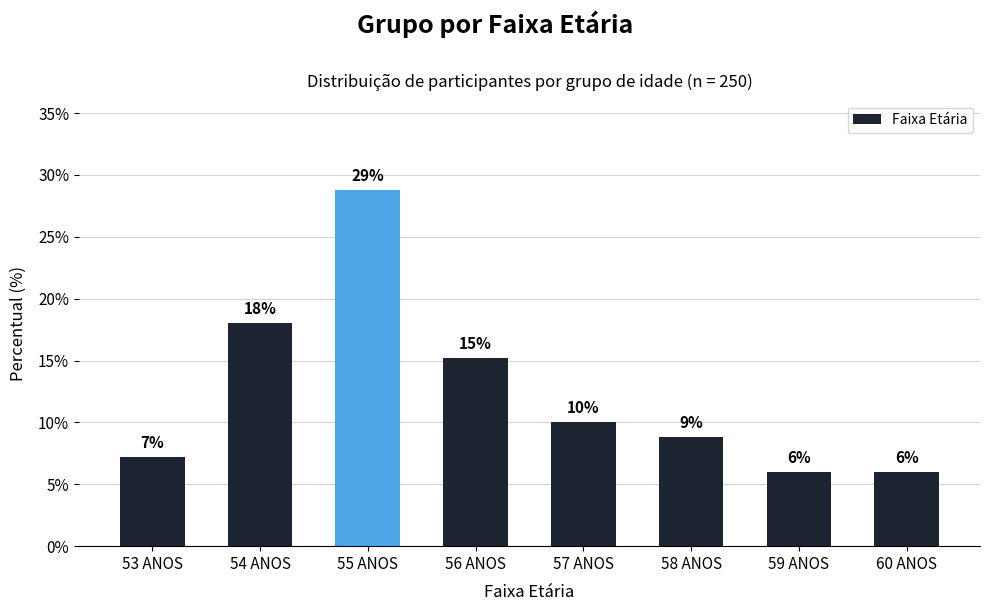

At which category does the chart reach its peak across all series?

55 ANOS